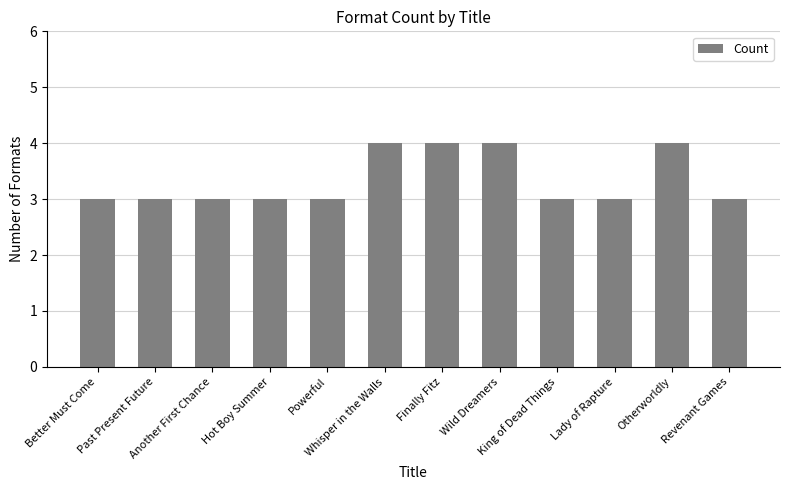

What is the minimum value shown in the chart?

3